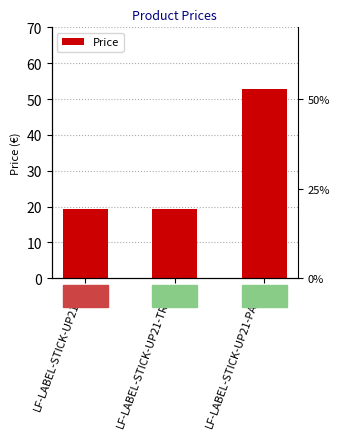

Are the bars horizontal?

No